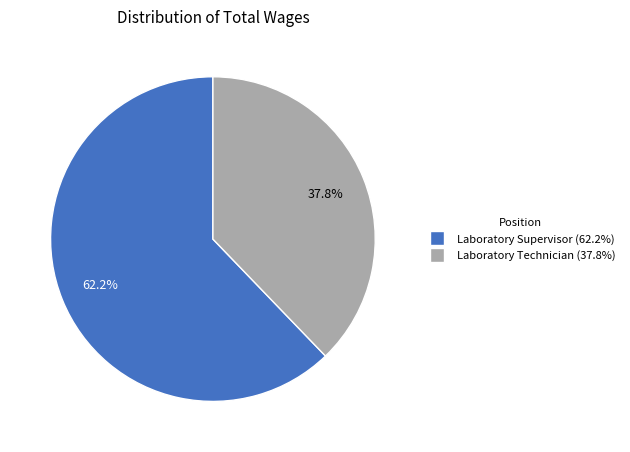

The Laboratory Supervisor slice represents 56% of the pie. True or false?

False